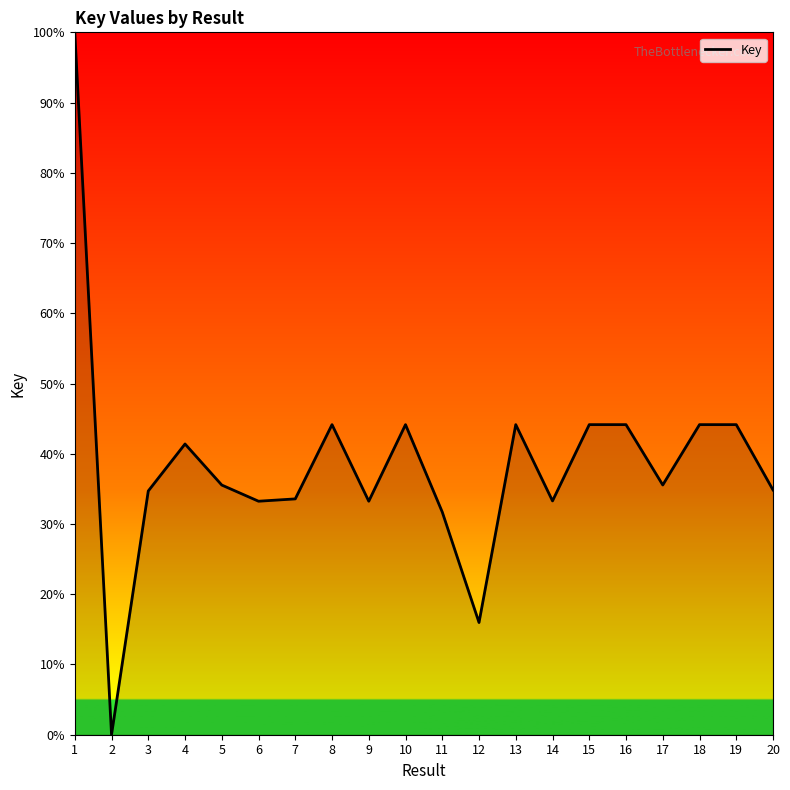

What is the difference between the maximum and minimum values?

100.0